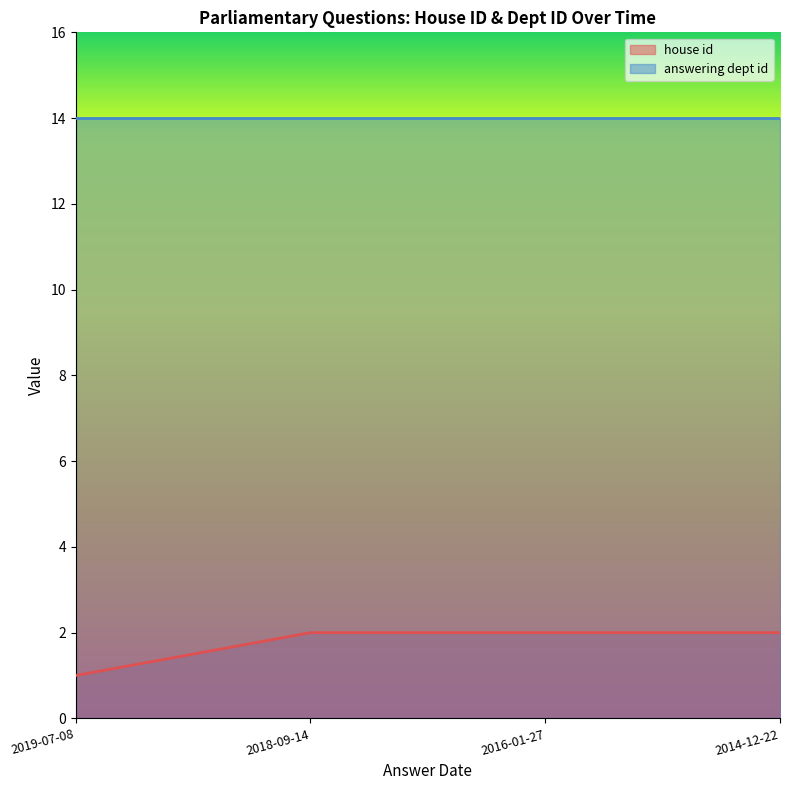

Is it true that the value at 2014-12-22 is 2?

True